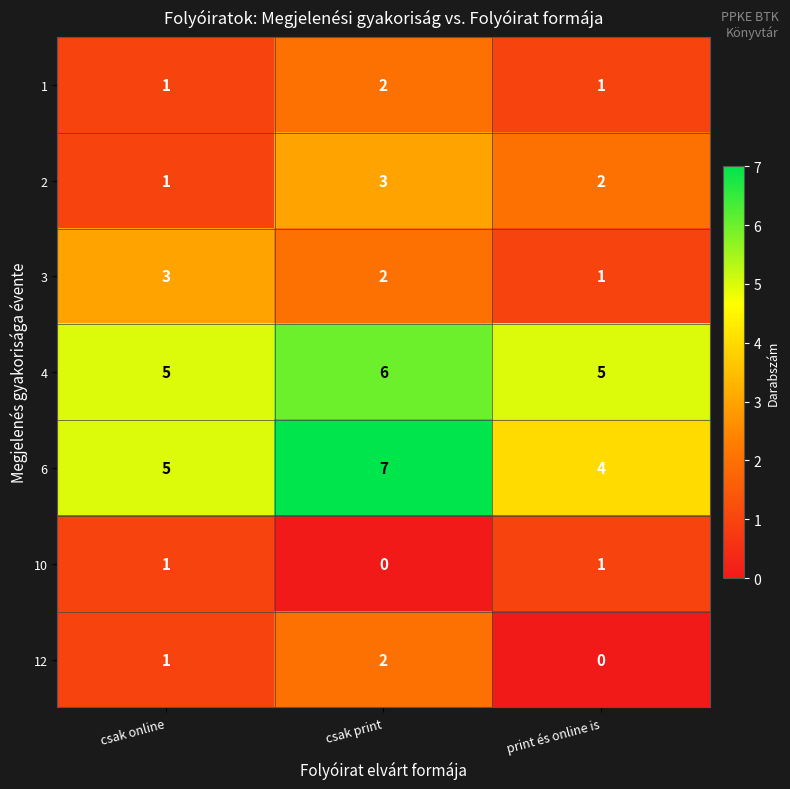

What is the total value across all series at csak online?

17